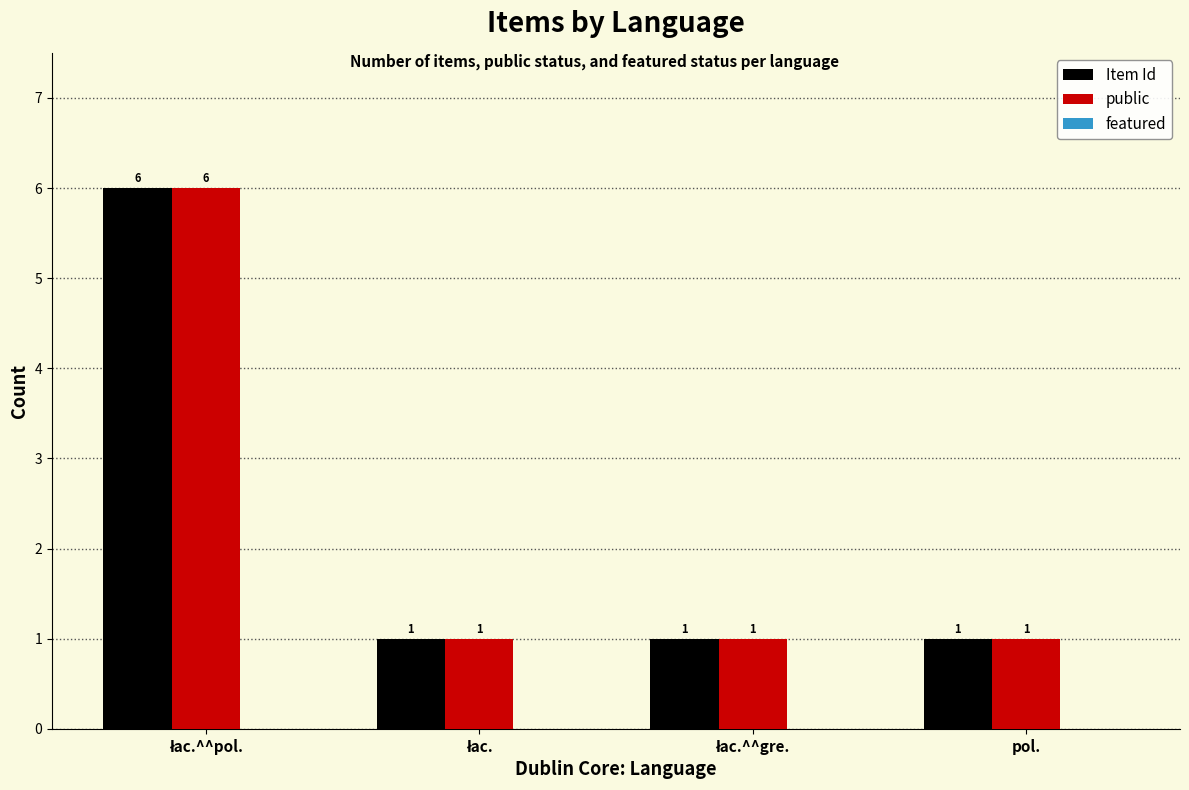

How many public values are between 1 and 6?

4